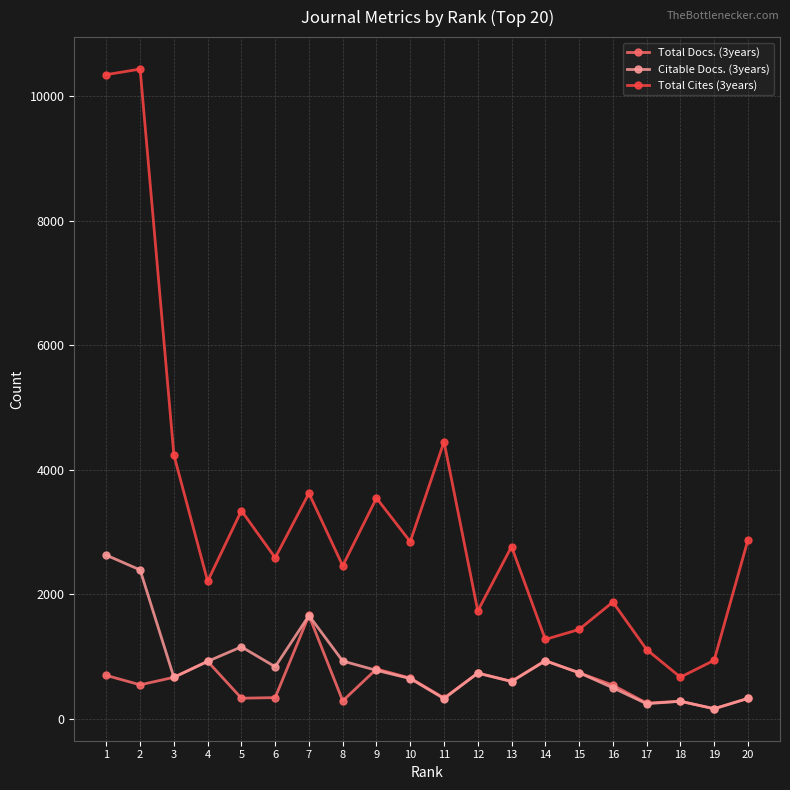

The value of Citable Docs. (3years) at 8 is 487. True or false?

False